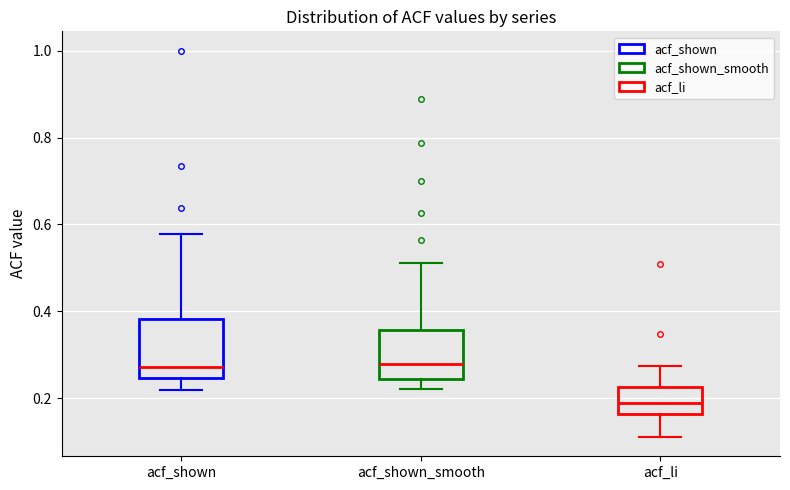

Reading left to right, read every box against the y-axis: the position of its median line, the range the box covers, and the ends of its whiskers. The values are not printed on the chart, so give them approximately, as read against the axis.

acf_shown: median 0.28, box 0.24 to 0.38, whiskers 0.22 to 0.58
acf_shown_smooth: median 0.28, box 0.24 to 0.36, whiskers 0.22 to 0.52
acf_li: median 0.20, box 0.16 to 0.22, whiskers 0.12 to 0.28